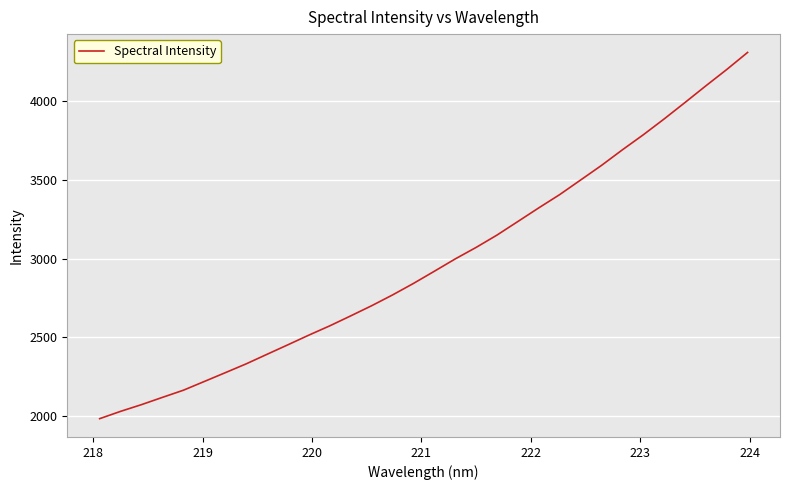

What is the smallest value displayed?

1980.7